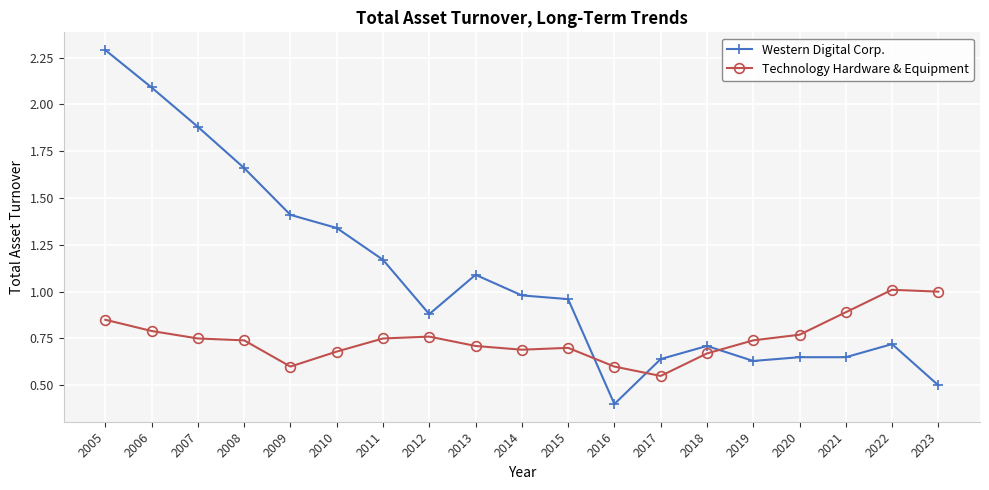

The Western Digital Corp. series shows 1.0 at 2020. True or false?

False